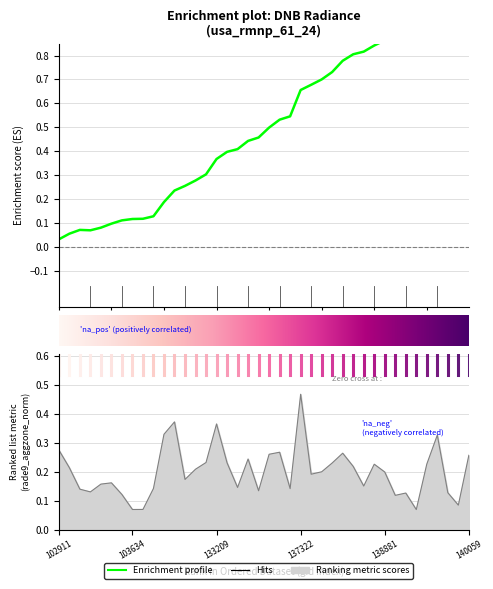

What is the sum of all values?

8.0